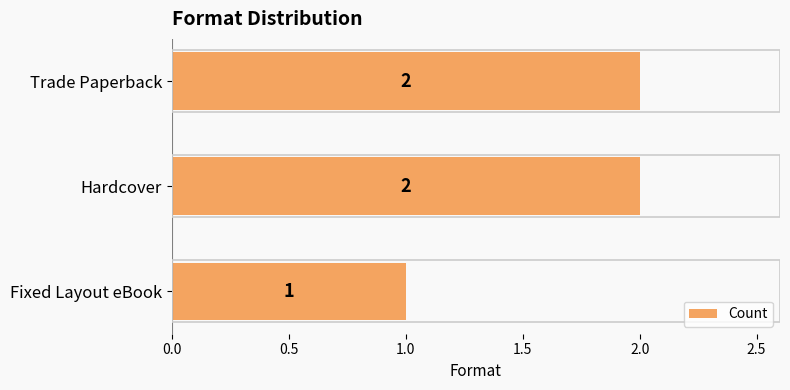

What is the difference between the second highest and minimum values?

1